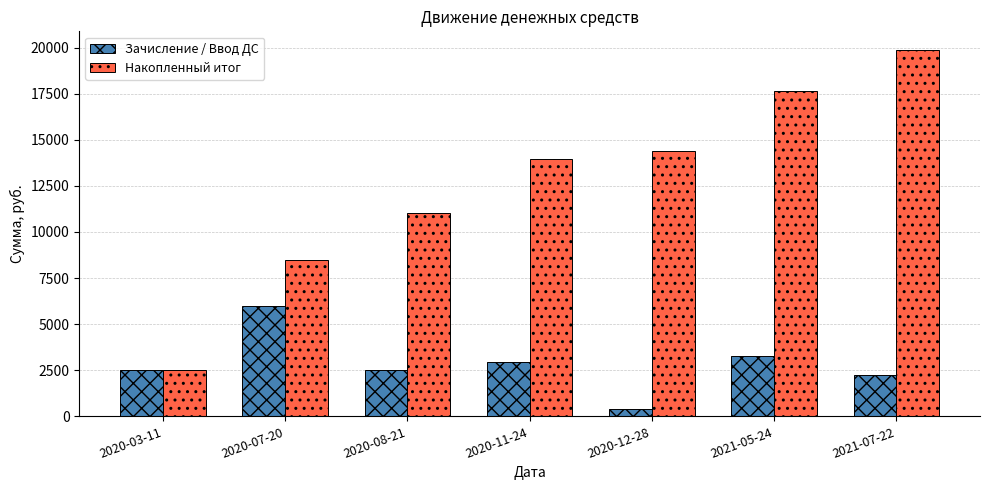

Rank the series by their average value, from lowest to highest.

Зачисление / Ввод ДС, Накопленный итог